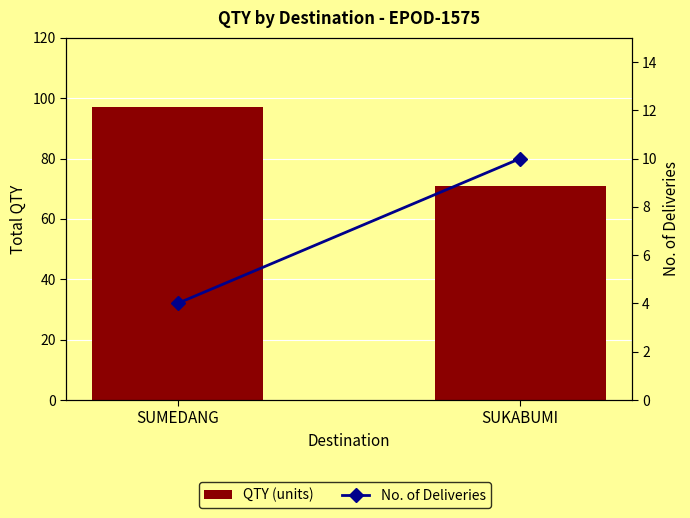

Is it true that QTY (units) equals 71 at SUKABUMI?

True